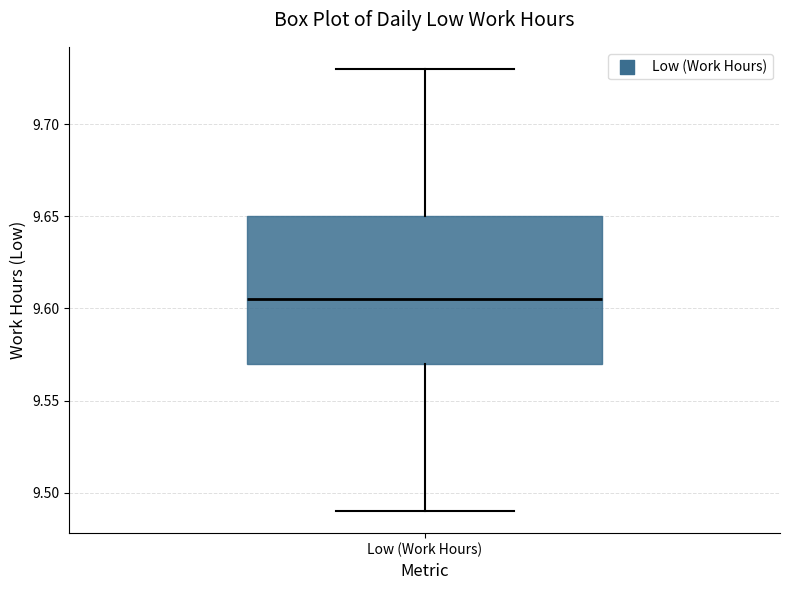

Transcribe this box plot: give where the median line is, the range the box spans, and where the two whiskers end, as read against the y-axis. The values are not printed on the chart, so give them approximately, as read against the axis.

median 9.605, box 9.570 to 9.650, whiskers 9.490 to 9.730